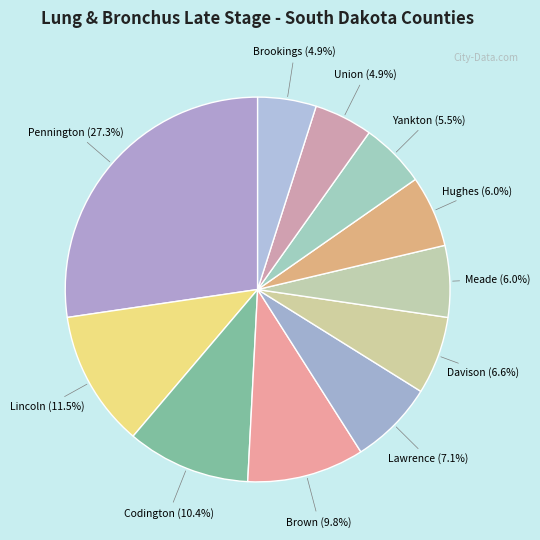

Do Yankton (5.5%) and Pennington (27.3%) together represent more than half of the pie?

No